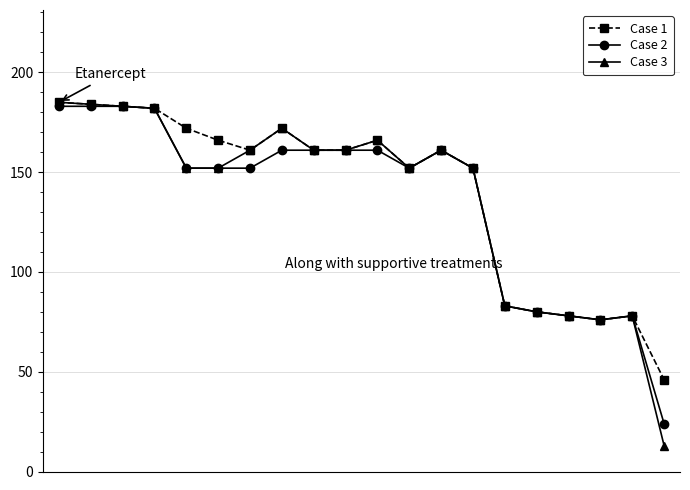

How many lines are shown in the chart?

3